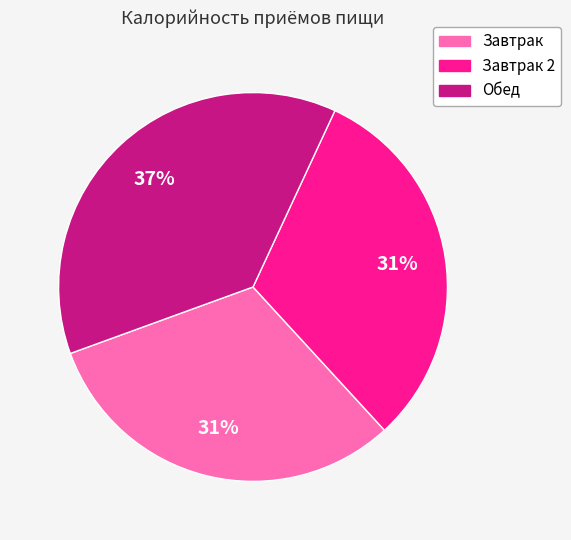

To the nearest percent, what is the average slice percentage?

33%